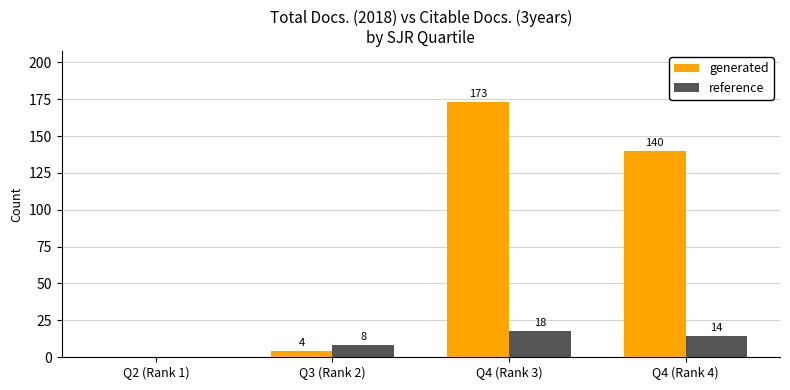

Reading left to right, list all the values displayed in this chart.

generated: Q2 (Rank 1)=0	Q3 (Rank 2)=4	Q4 (Rank 3)=173	Q4 (Rank 4)=140
reference: Q2 (Rank 1)=0	Q3 (Rank 2)=8	Q4 (Rank 3)=18	Q4 (Rank 4)=14